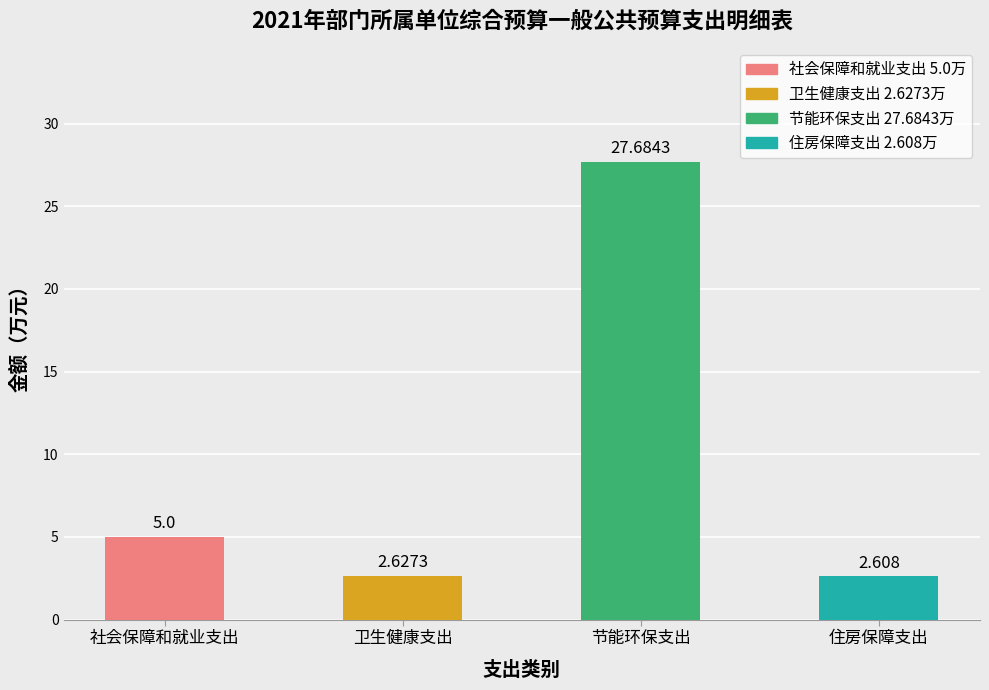

Rank the categories by value from highest to lowest.

节能环保支出, 社会保障和就业支出, 卫生健康支出, 住房保障支出